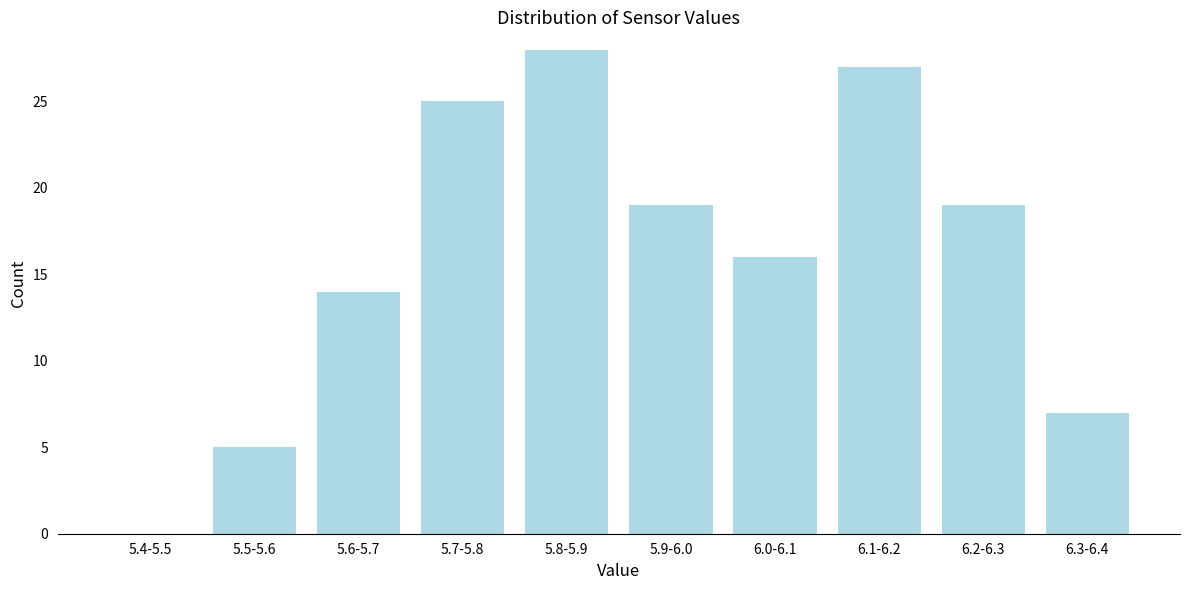

Reading left to right, extract all data points from this chart.

5.4-5.5=0	5.5-5.6=5	5.6-5.7=14	5.7-5.8=25	5.8-5.9=28	5.9-6.0=19	6.0-6.1=16	6.1-6.2=27	6.2-6.3=19	6.3-6.4=7